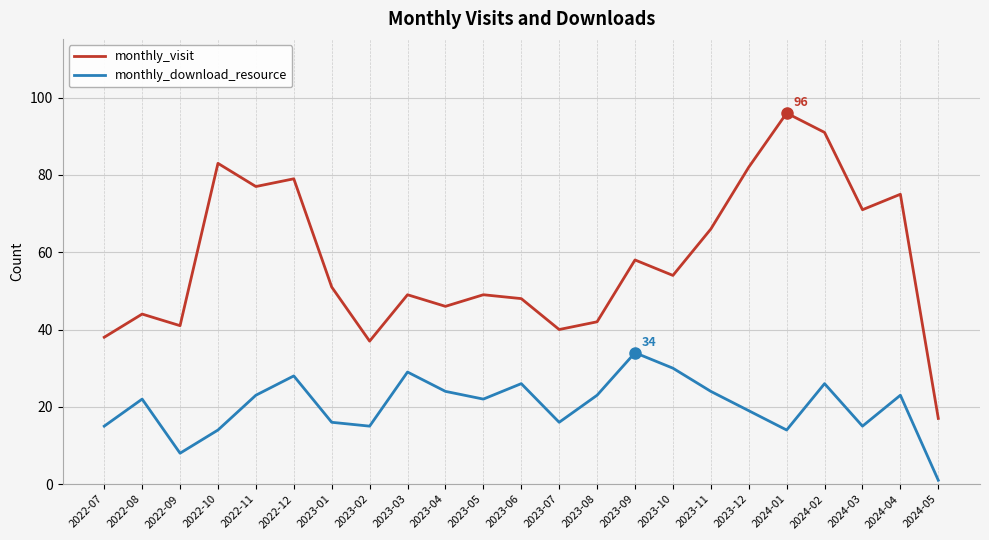

List the series in order of their overall mean, lowest first.

monthly_download_resource, monthly_visit